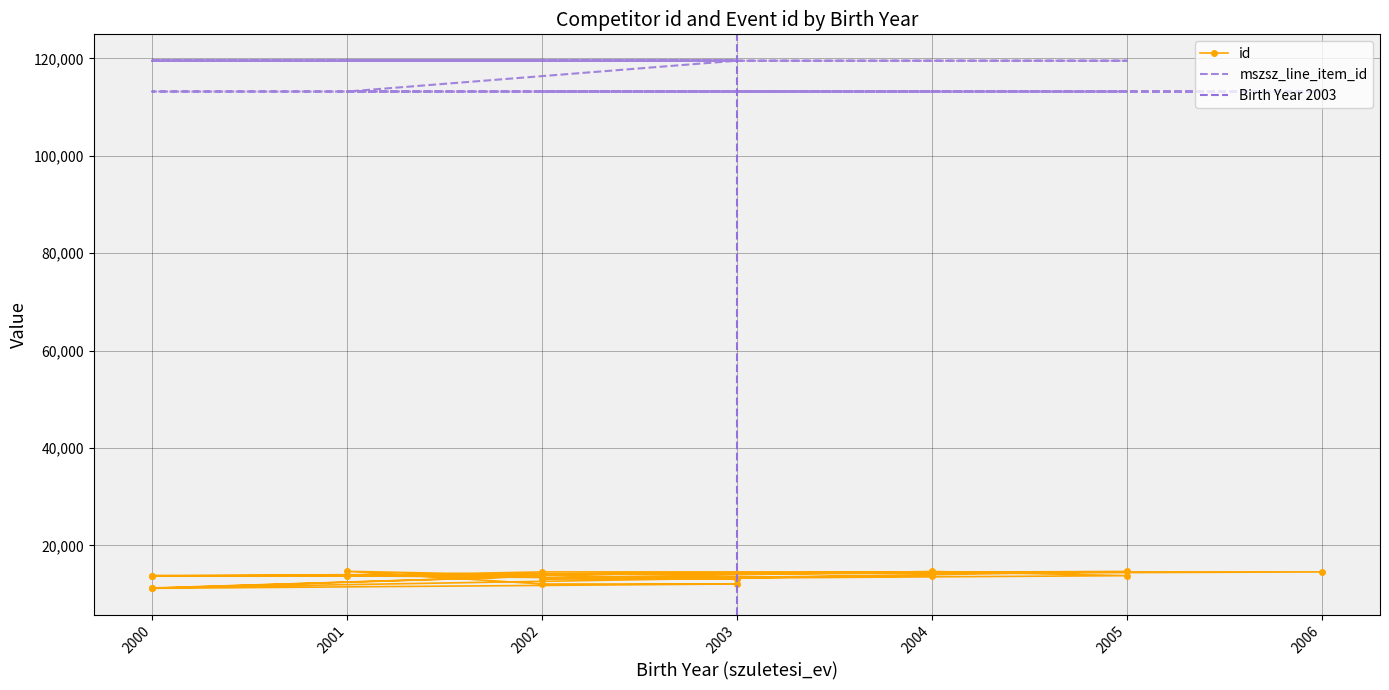

What is the total value across all series at 2002?

133179